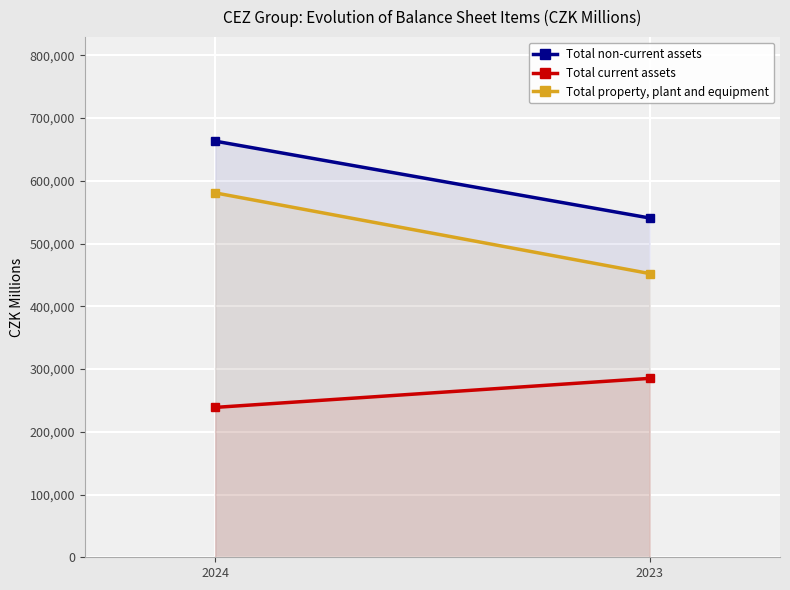

Which series has the largest total across all categories?

Total non-current assets